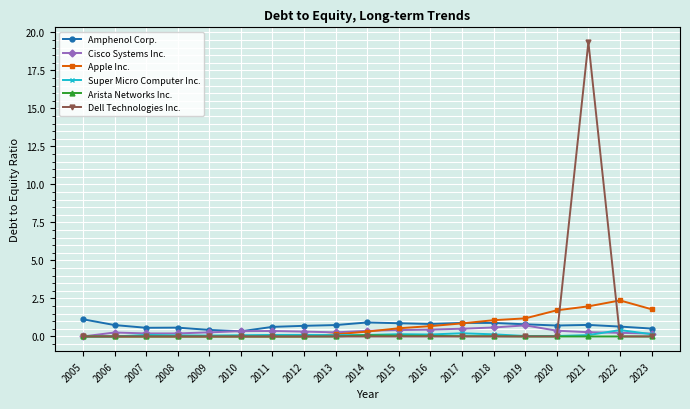

True or false: Cisco Systems Inc. has more than 1 interior local peaks.

True